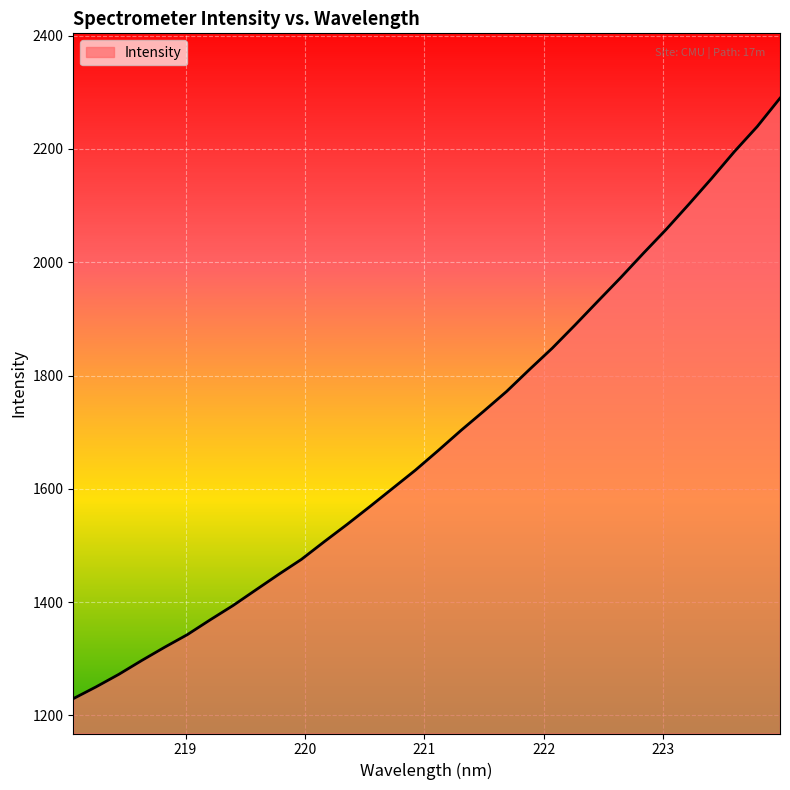

True or false: there are more than 0 points higher than both neighbors.

False